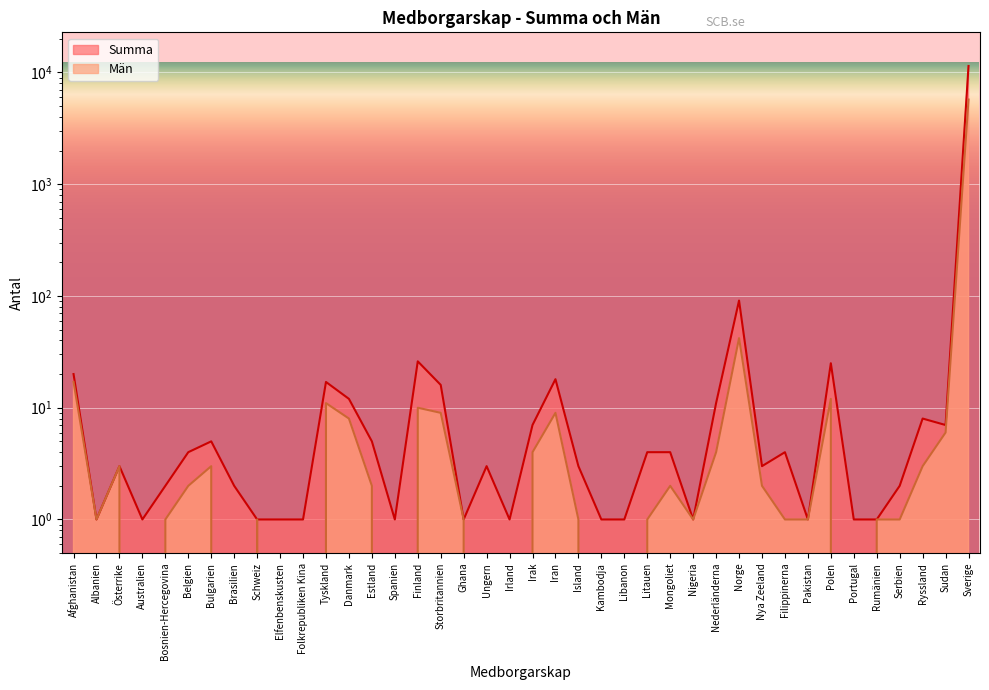

Which series has the largest range (max minus min)?

Summa